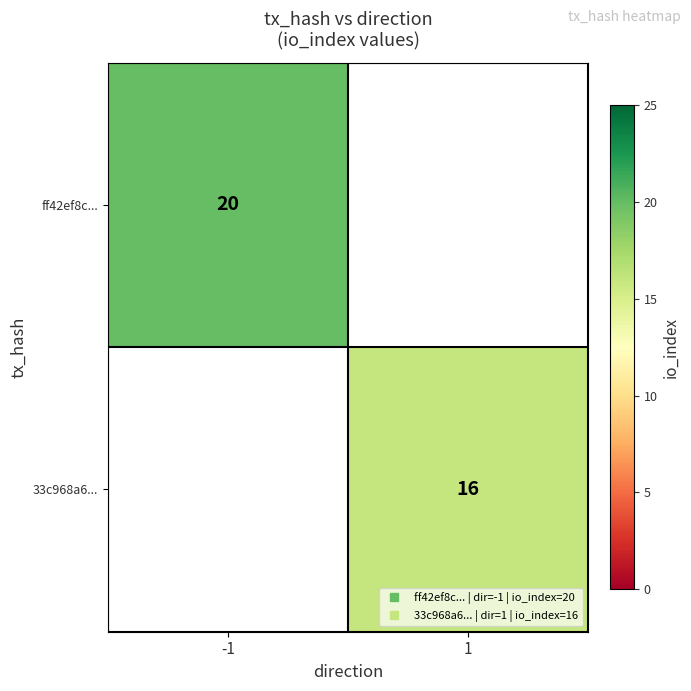

How many distinct data groups are displayed?

2